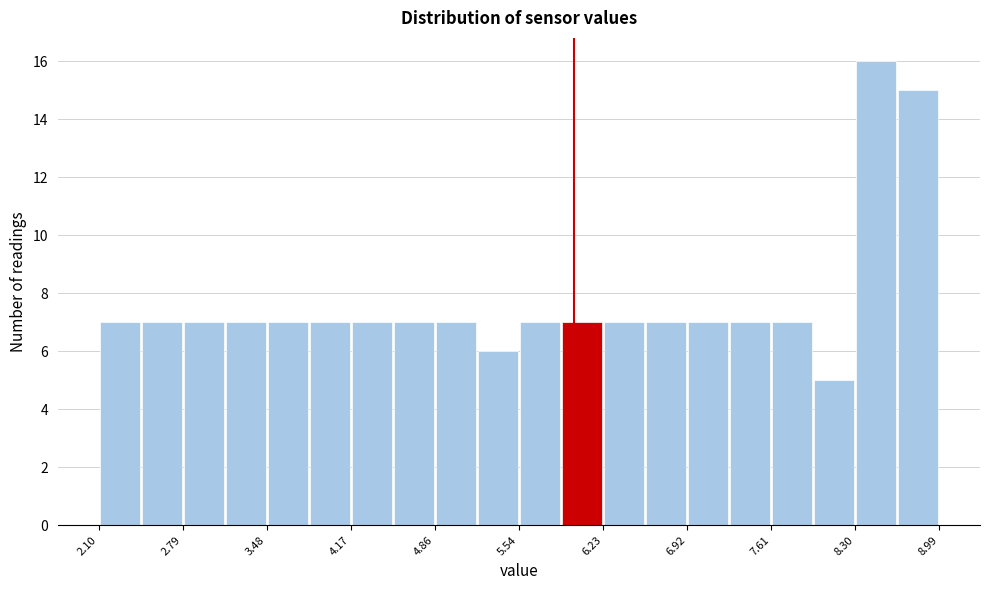

Around what value on the x-axis is the tallest bar? Give the approximate position of its centre, as read against the axis.

8.5